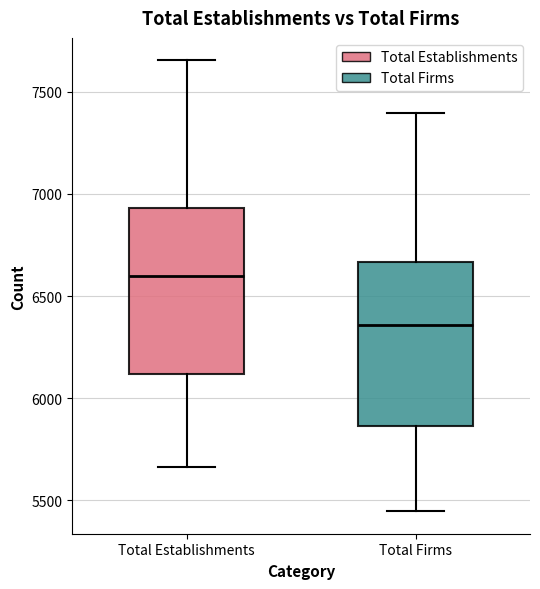

Reading left to right, read every box against the y-axis: the position of its median line, the range the box covers, and the ends of its whiskers. The values are not printed on the chart, so give them approximately, as read against the axis.

Total Establishments: median 6600, box 6100 to 6950, whiskers 5650 to 7650
Total Firms: median 6350, box 5850 to 6650, whiskers 5450 to 7400